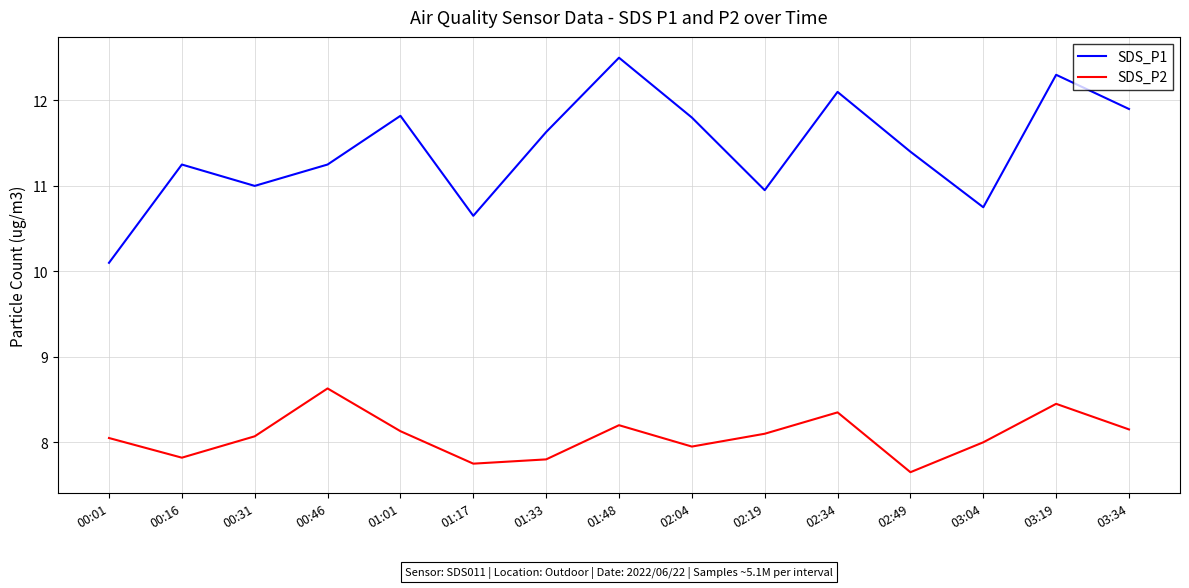

What is the difference between the maximum and minimum values in the SDS_P2 series?

1.0